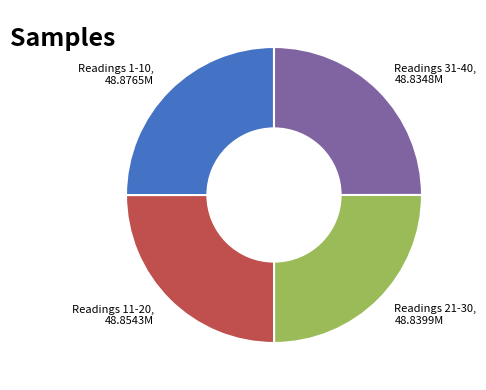

Is there any slice that represents more than half of the pie?

No